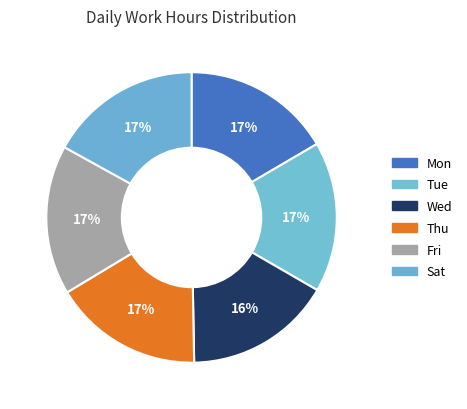

What percentage do Thu and Tue together represent?

33.2%